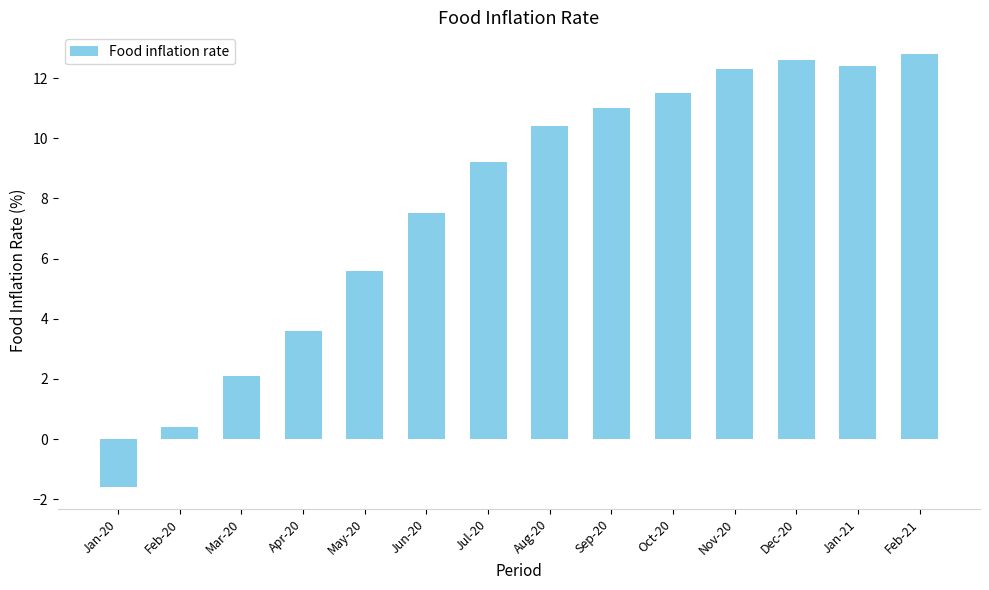

What position from the right is Mar-20?

12